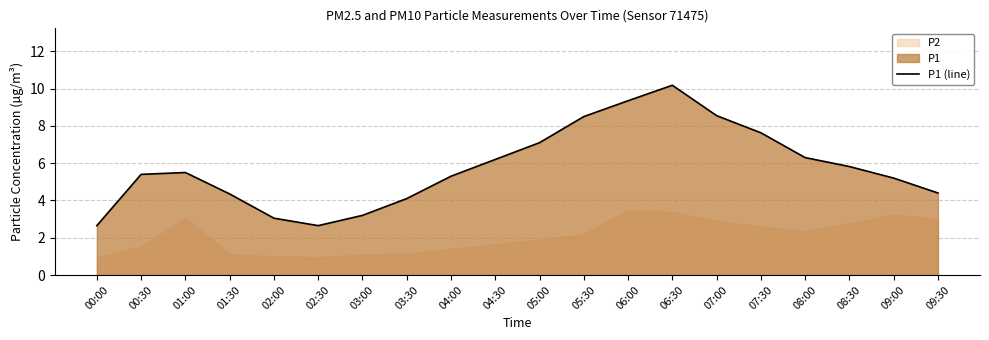

How many interior local peaks (higher than both neighbors) does the data have?

2